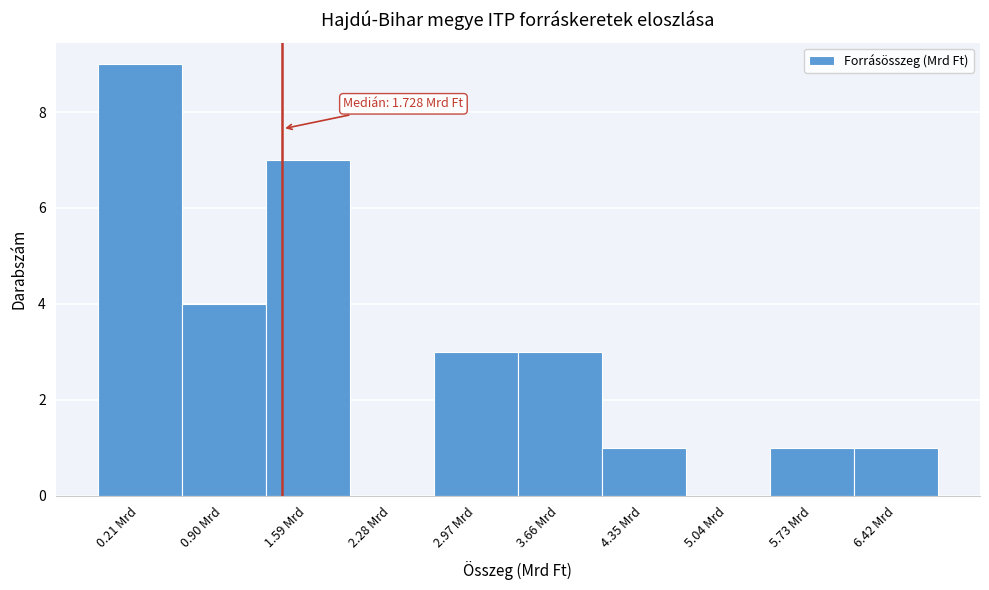

Reading left to right, transcribe all the data shown in this chart.

0.21 Mrd=9	0.90 Mrd=4	1.59 Mrd=7	2.28 Mrd=0	2.97 Mrd=3	3.66 Mrd=3	4.35 Mrd=1	5.04 Mrd=0	5.73 Mrd=1	6.42 Mrd=1